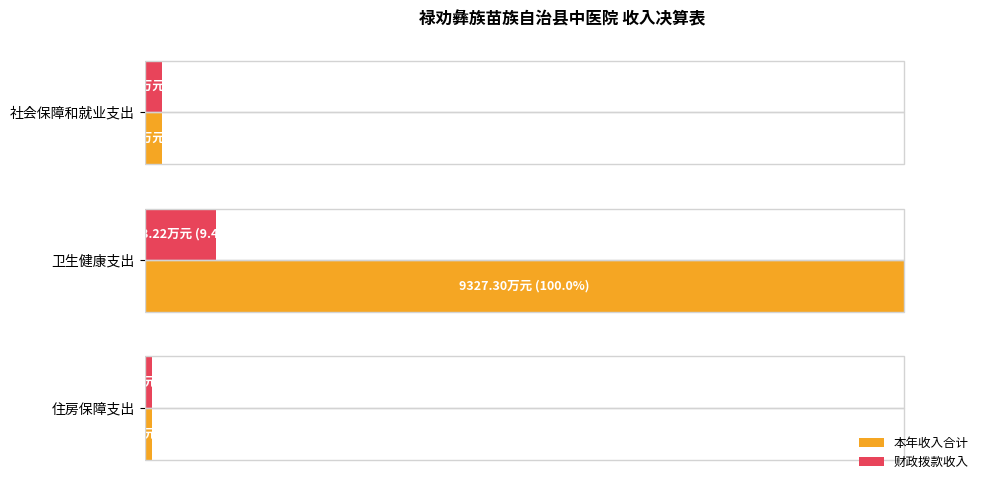

What are all the series names shown in the legend?

本年收入合计, 财政拨款收入